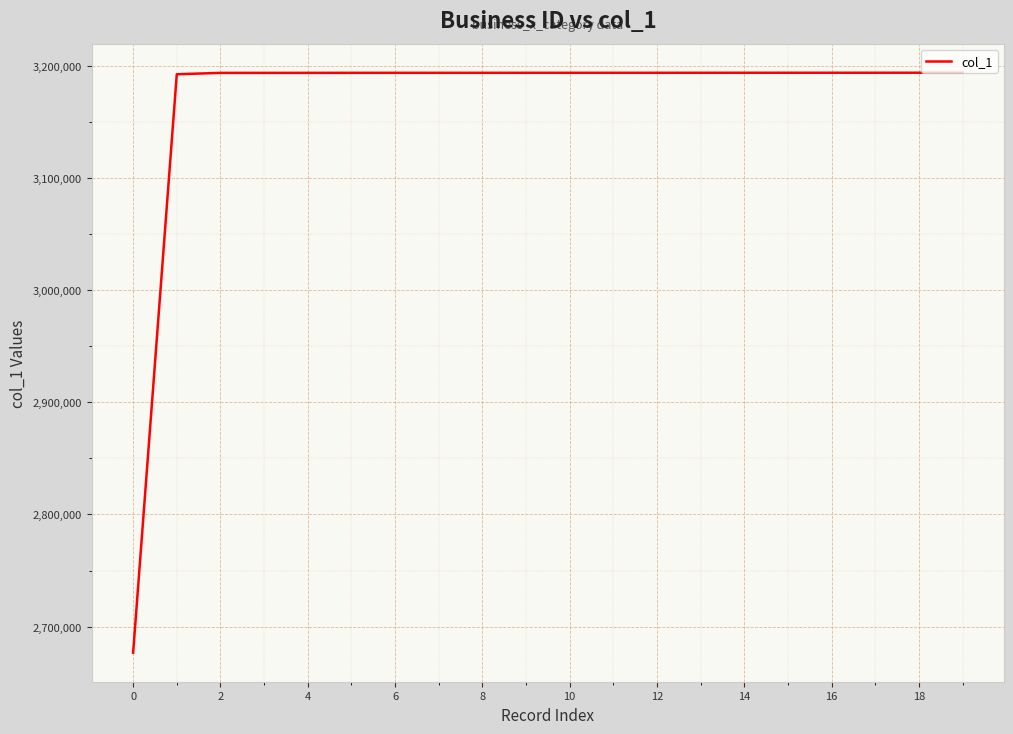

What is the average value?

3167740